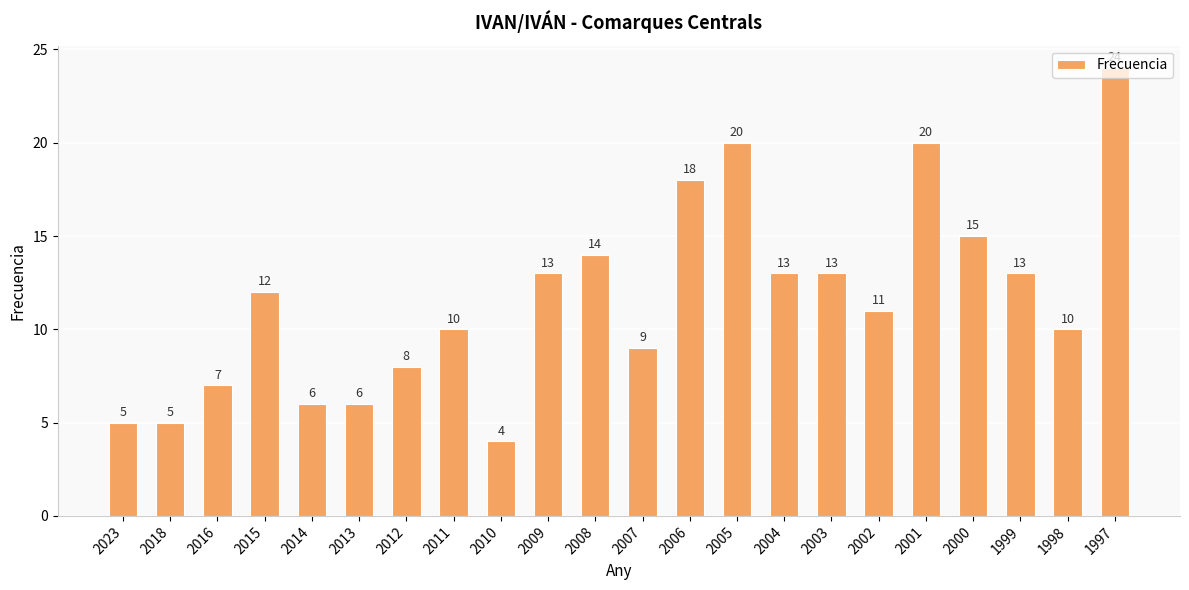

Reading left to right, extract all data points from this chart.

5	5	7	12	6	6	8	10	4	13	14	9	18	20	13	13	11	20	15	13	10	24